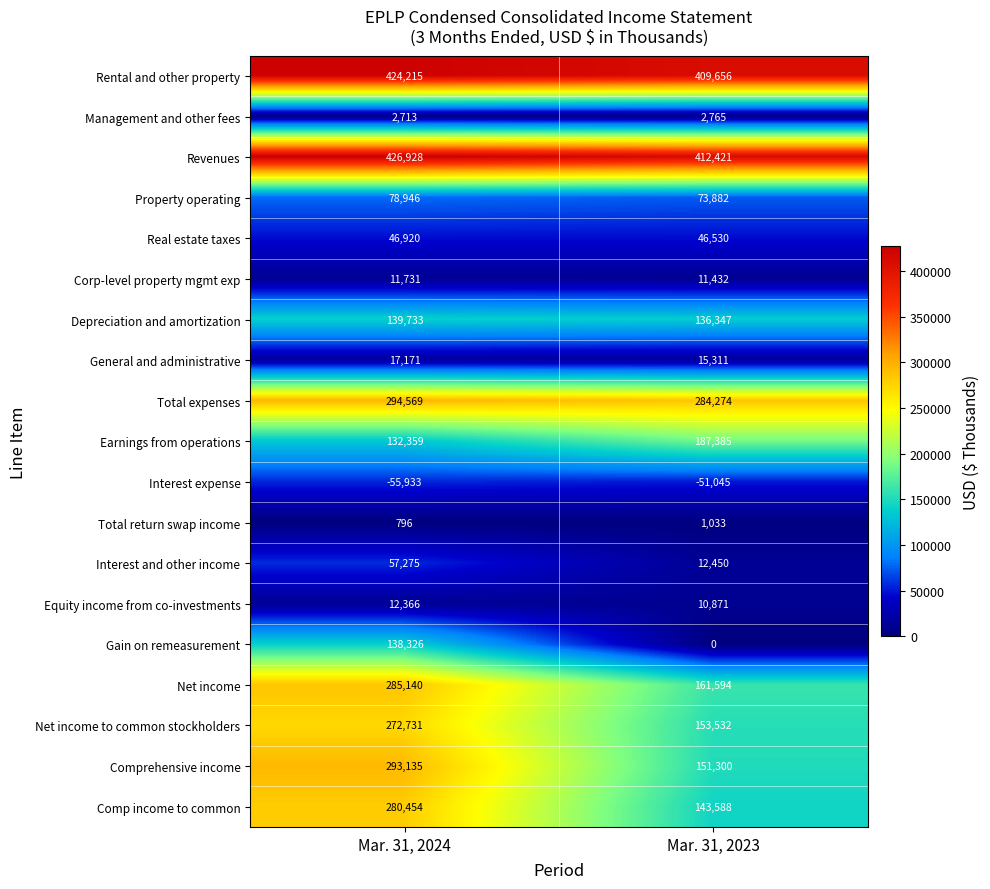

What is the difference between the maximum and minimum values in the Net income to common stockholders series?

119199